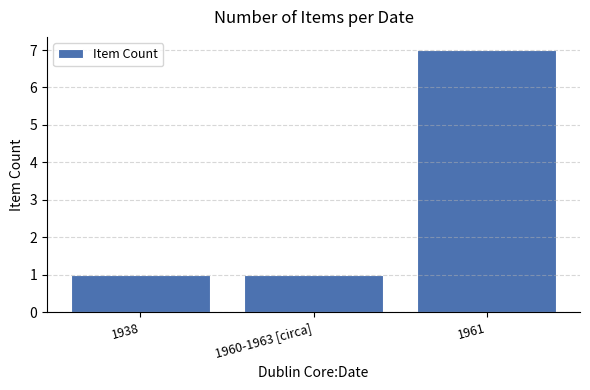

The chart shows a value of 1 at 1938. True or false?

True